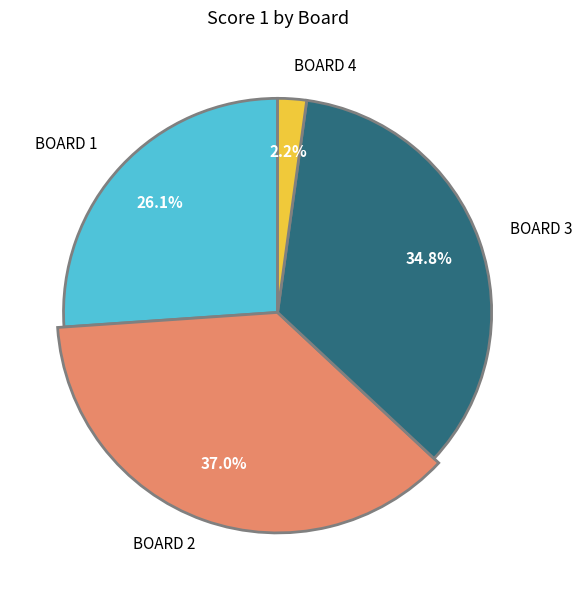

How many segments does this pie chart have?

4